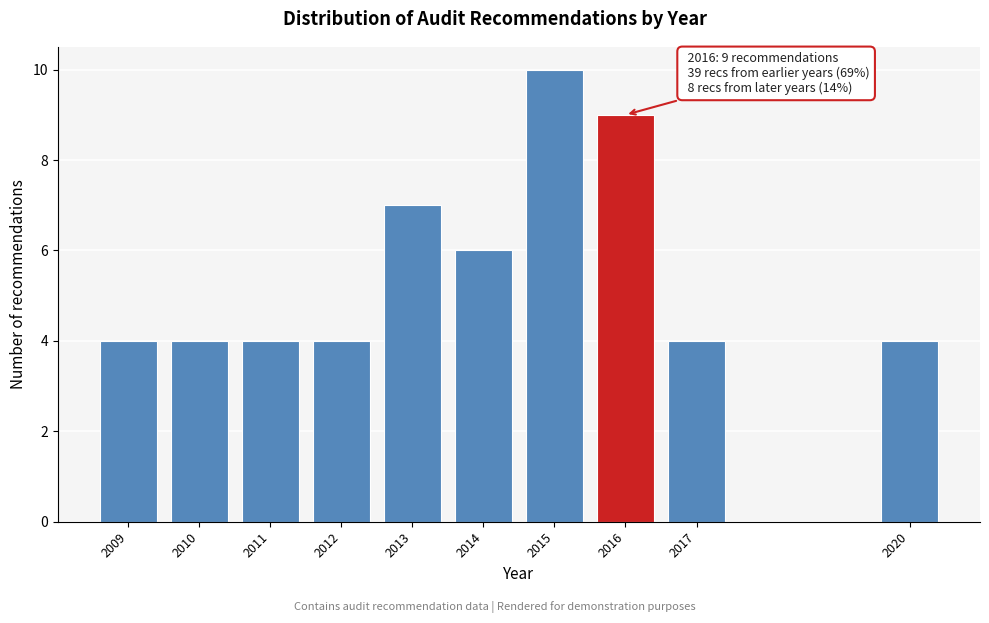

Reading left to right, transcribe all the data shown in this chart.

4	4	4	4	7	6	10	9	4	4